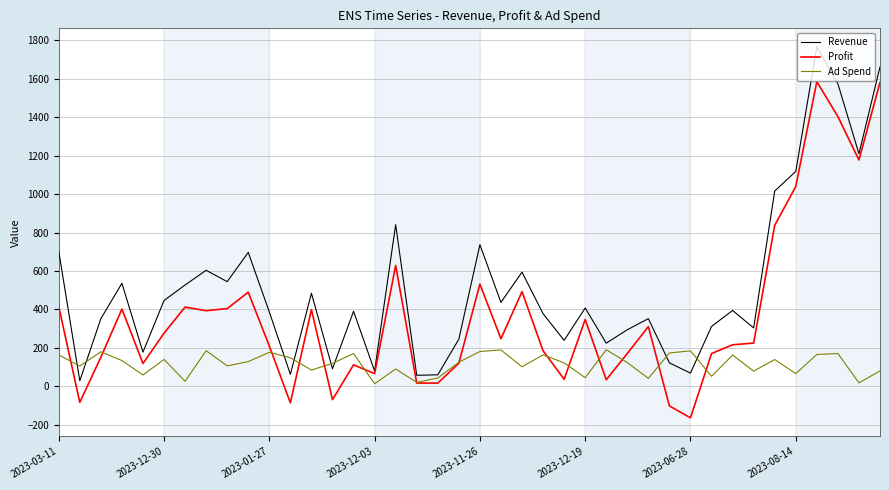

What is the highest value of the Ad Spend series?

190.3